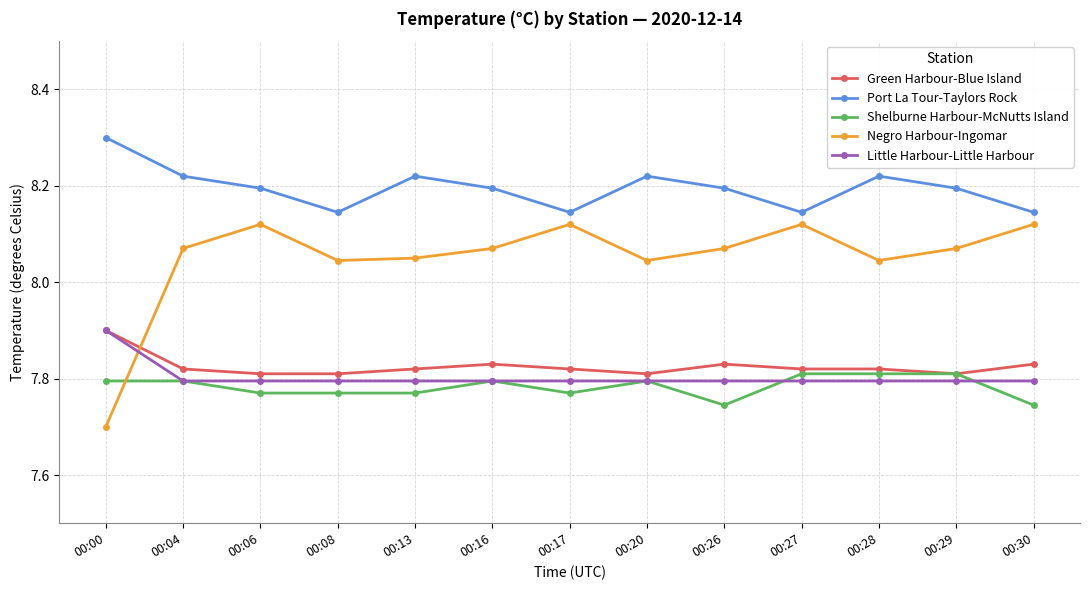

Rank the series at 00:26 from lowest to highest value.

Shelburne Harbour-McNutts Island, Little Harbour-Little Harbour, Green Harbour-Blue Island, Negro Harbour-Ingomar, Port La Tour-Taylors Rock